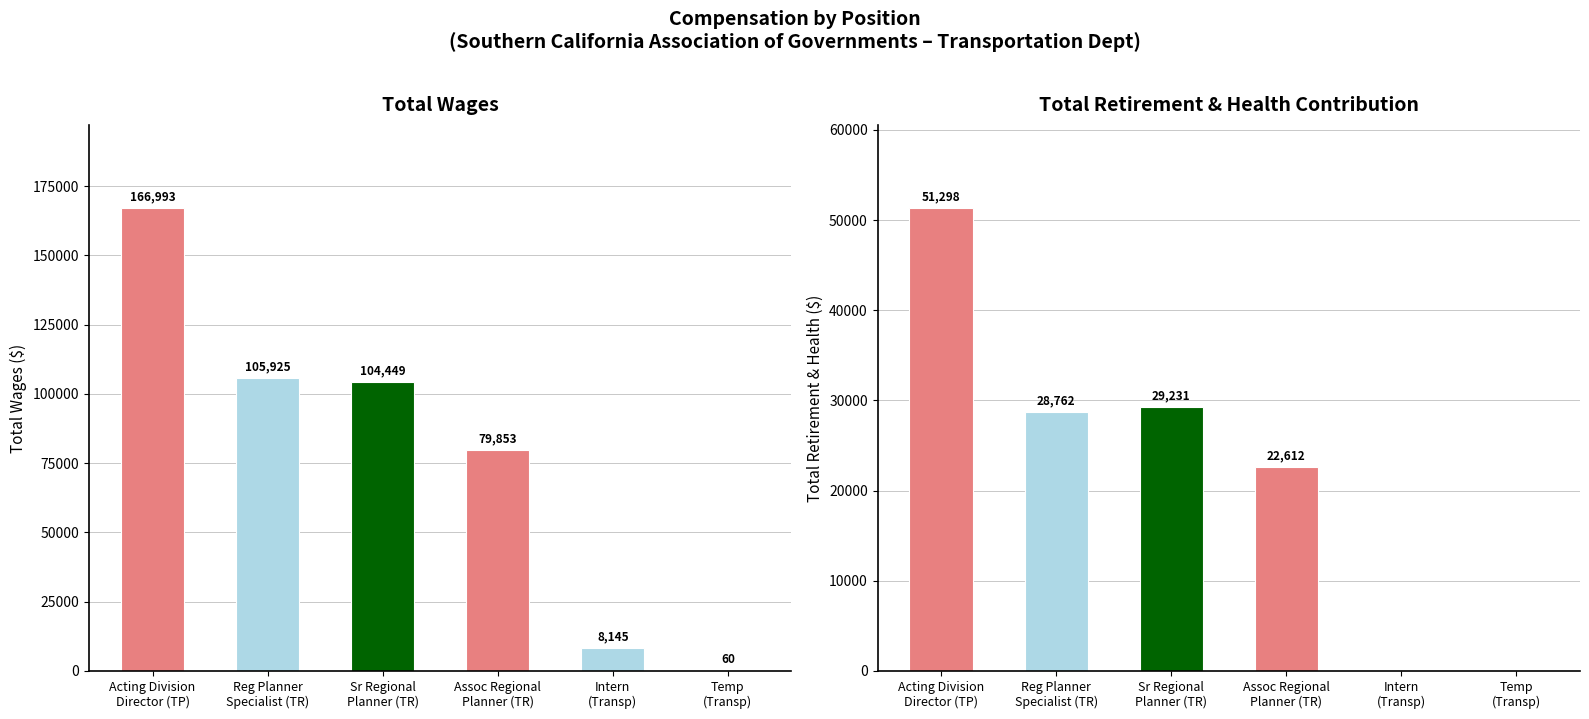

True or false: Total Retirement & Health Contribution has a value of 28762 at Reg Planner
Specialist (TR).

True